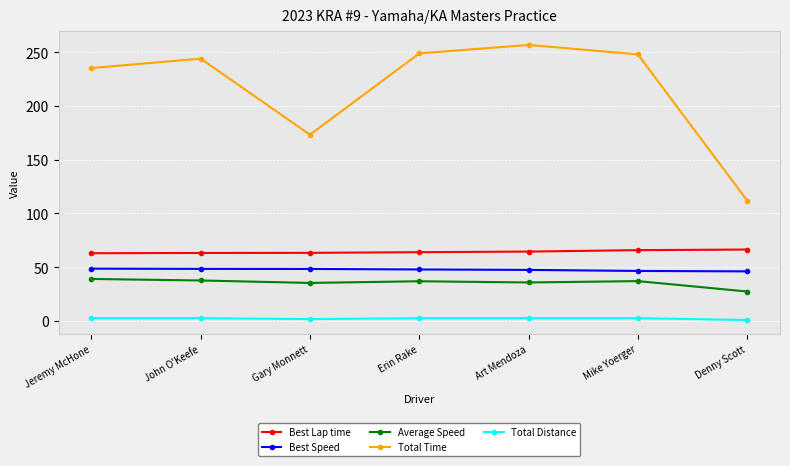

At how many categories does at least one series exceed 144?

6